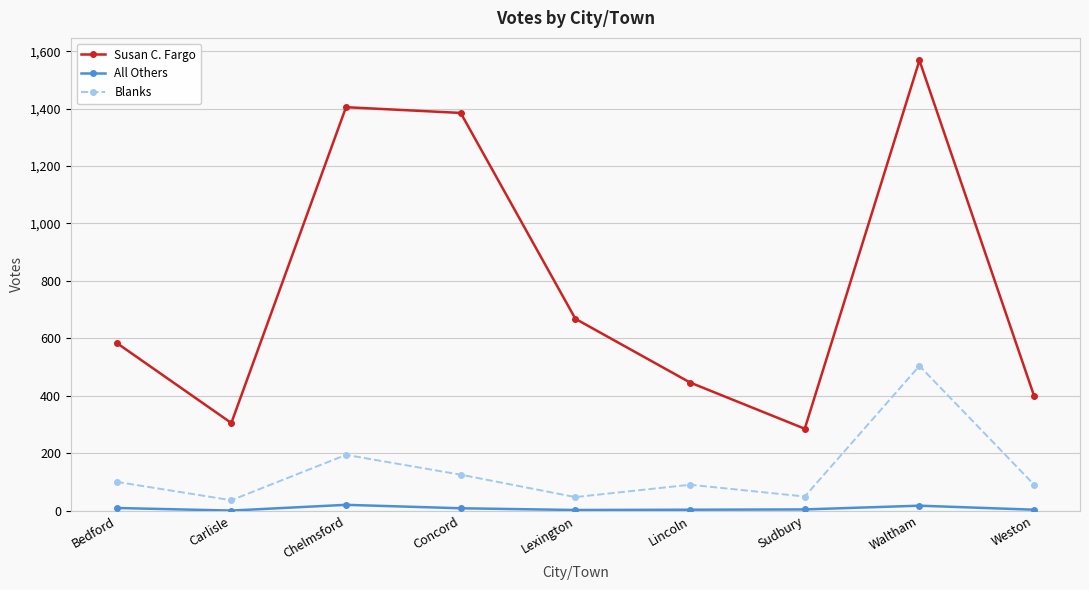

List the series in order of their overall mean, lowest first.

All Others, Blanks, Susan C. Fargo